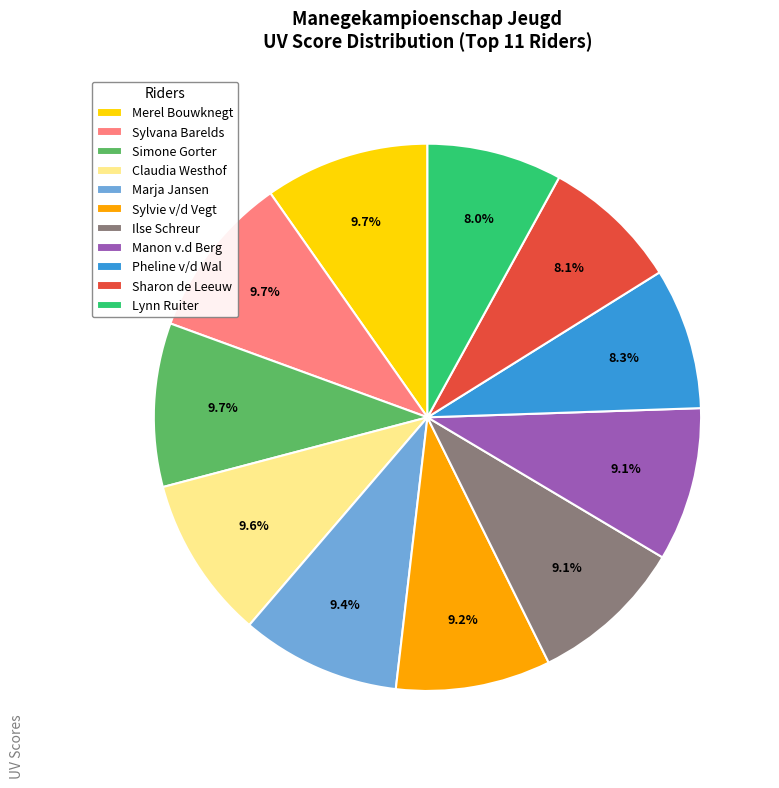

To the nearest percent, what is the average slice percentage?

9%